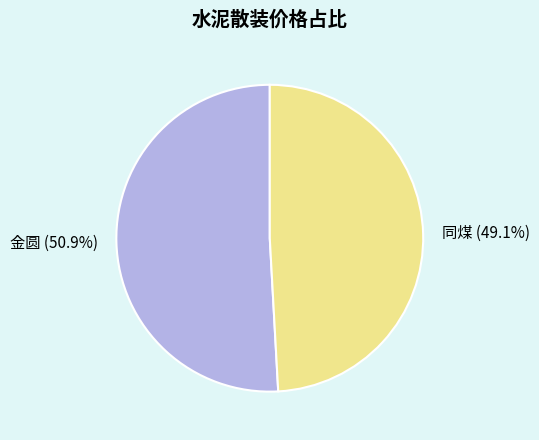

Which has a higher value, 金圆 or 同煤?

金圆